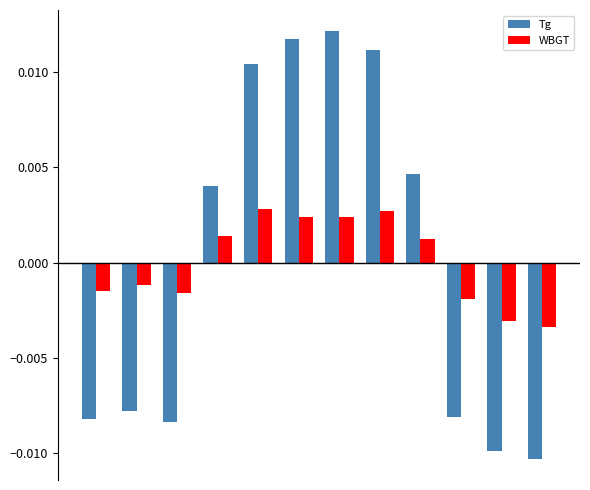

How many values in the Tg series are below 0?

6